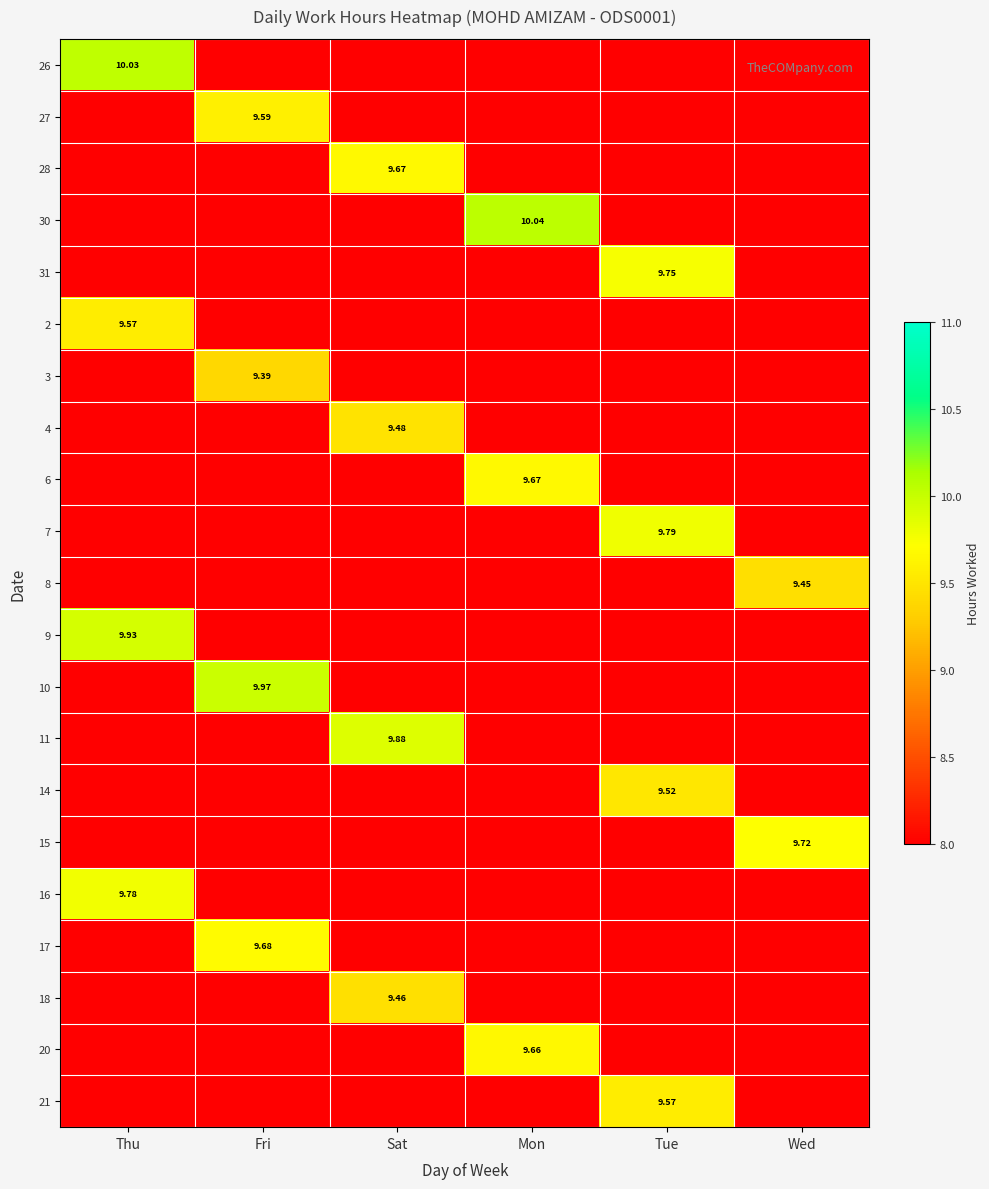

At which category is the sum across all series the highest?

Thu